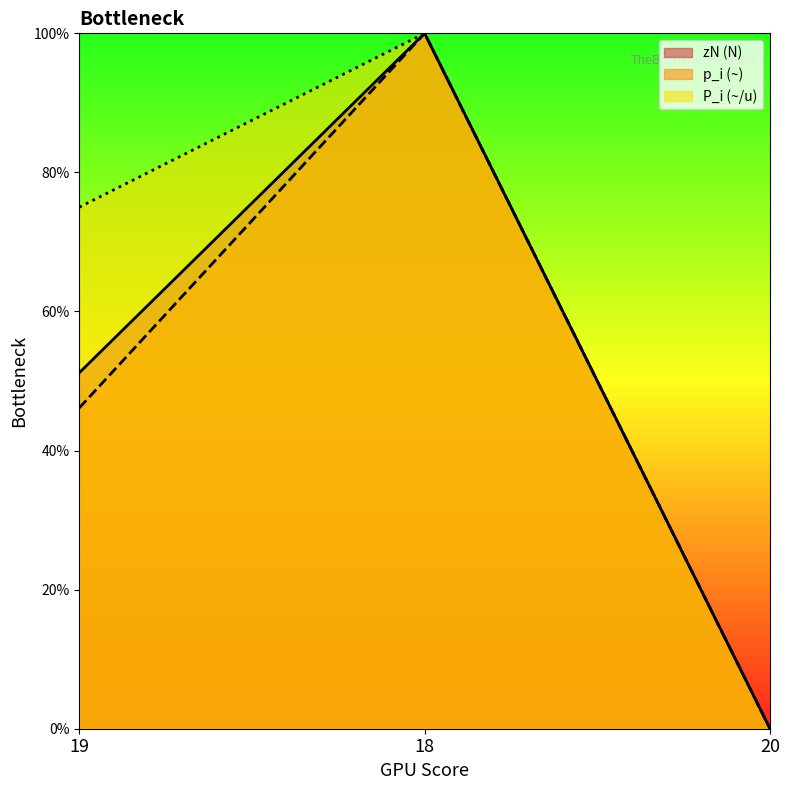

What are all the series names shown in the legend?

zN (N), p_i (~), P_i (~/u)